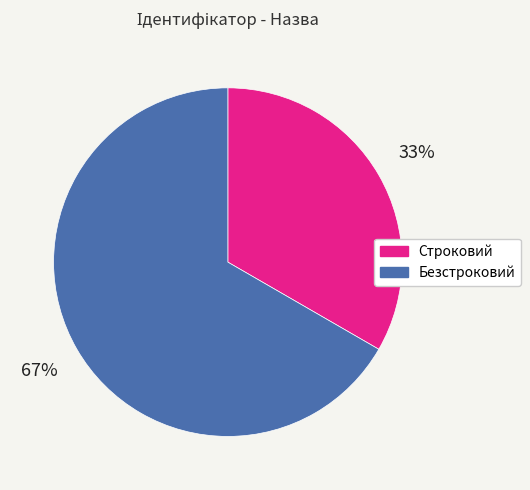

To the nearest percent, what percentage of the pie is Безстроковий?

67%